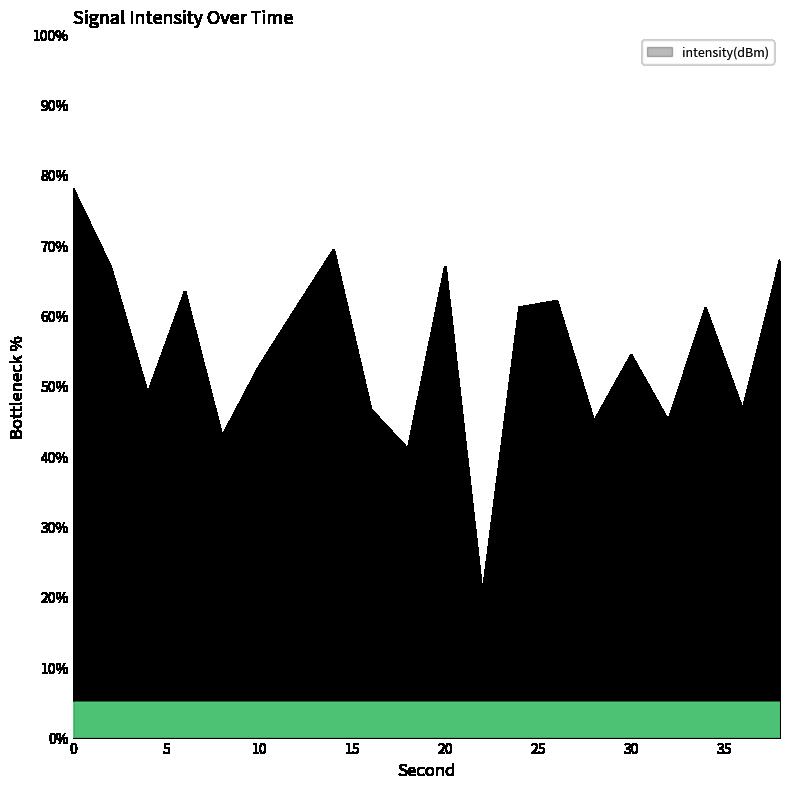

What is the difference between the maximum and minimum values?

57.9